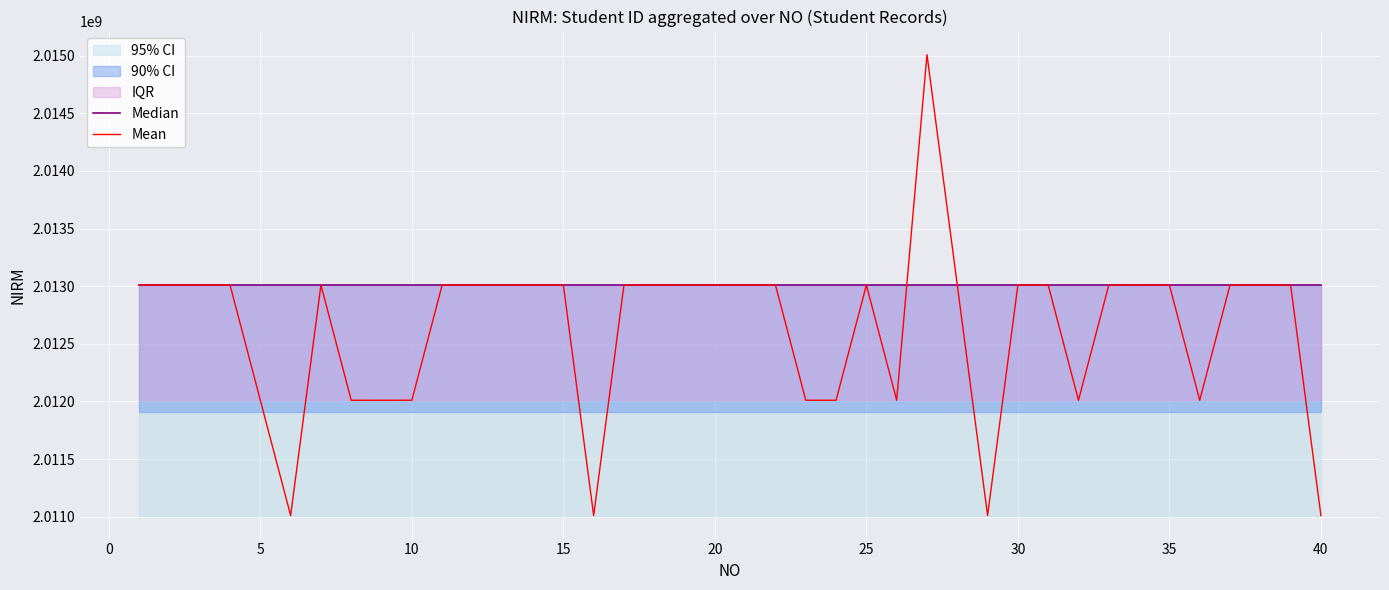

How many times do Mean and Median cross each other?

19